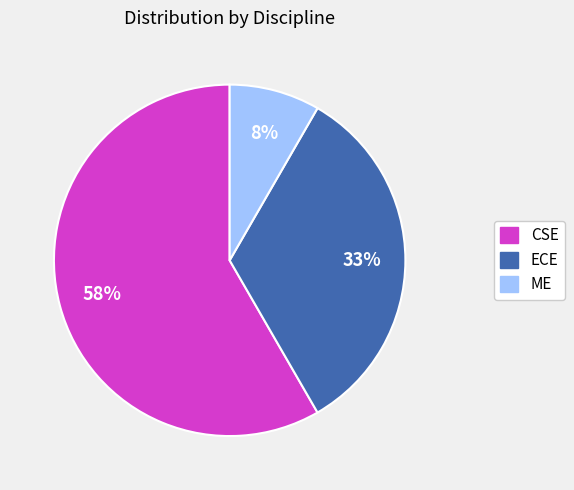

True or false: ME accounts for 1% of the total.

False